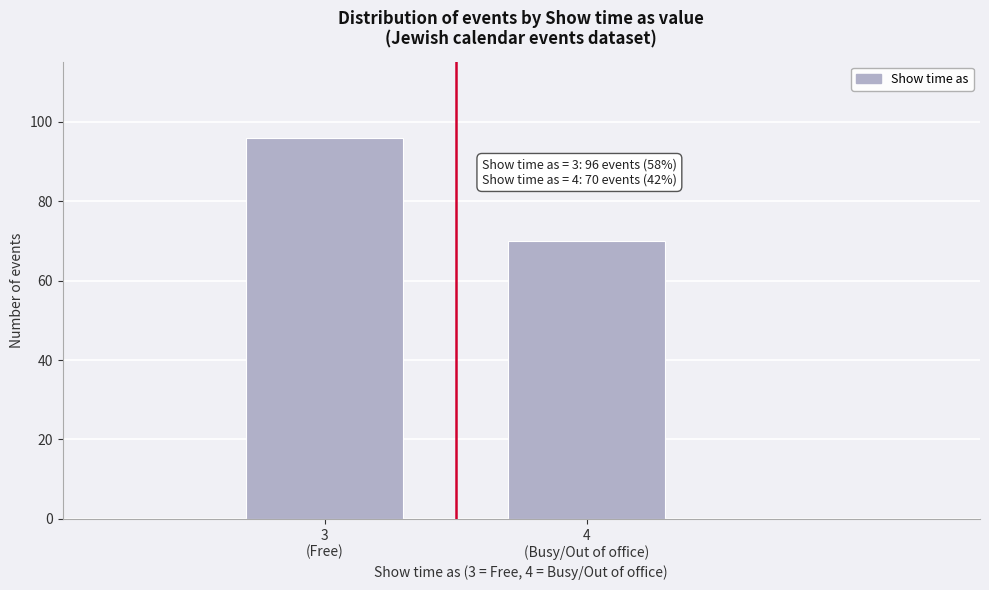

Reading right to left, transcribe all the data shown in this chart.

70	96